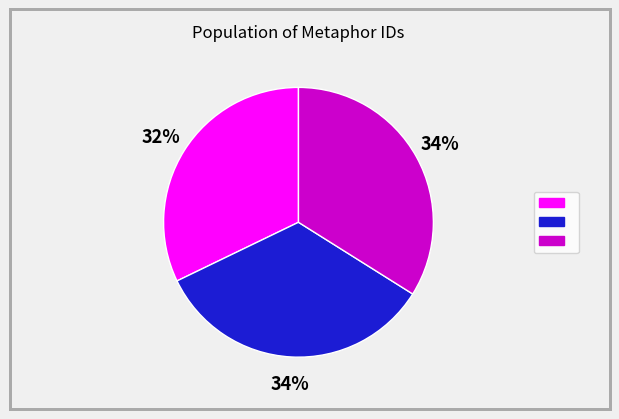

To the nearest percent, what is the average slice percentage?

33%